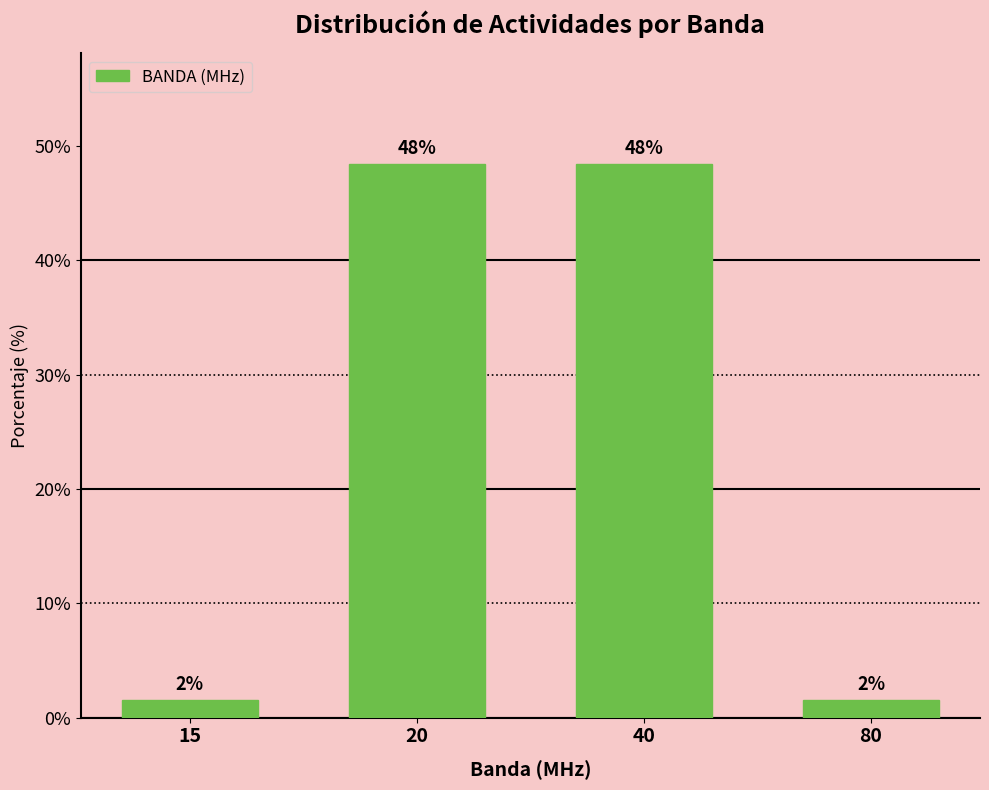

How many bars are there in total?

4